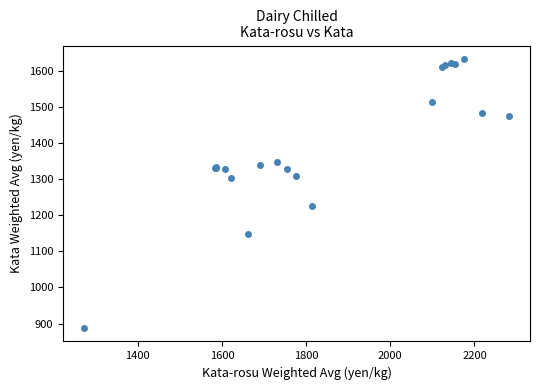

What Y value in the scatter plot is closest to 1259?

1224.9